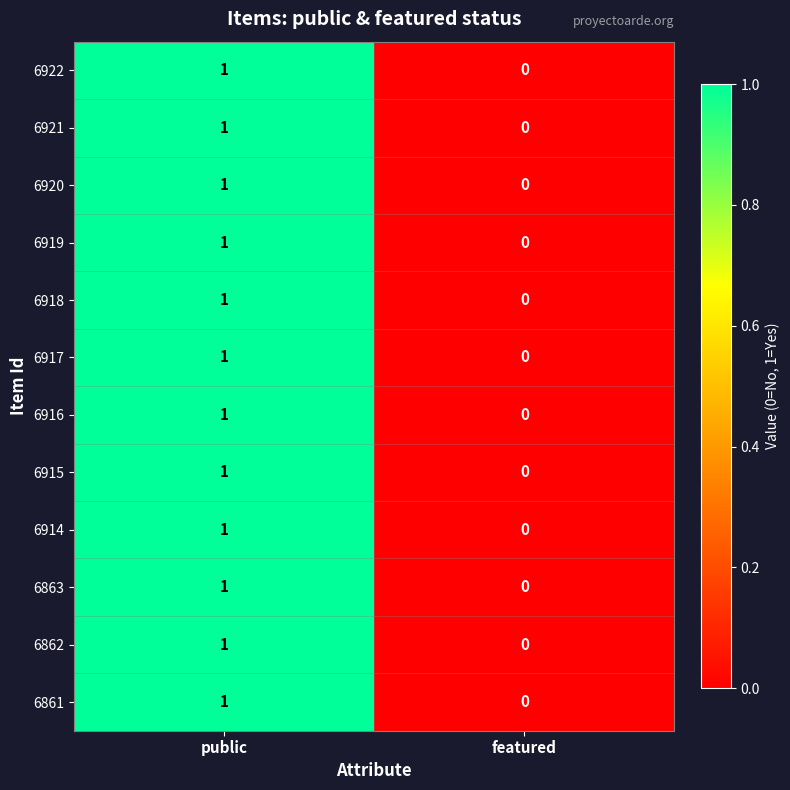

What is the total value across all series at public?

12